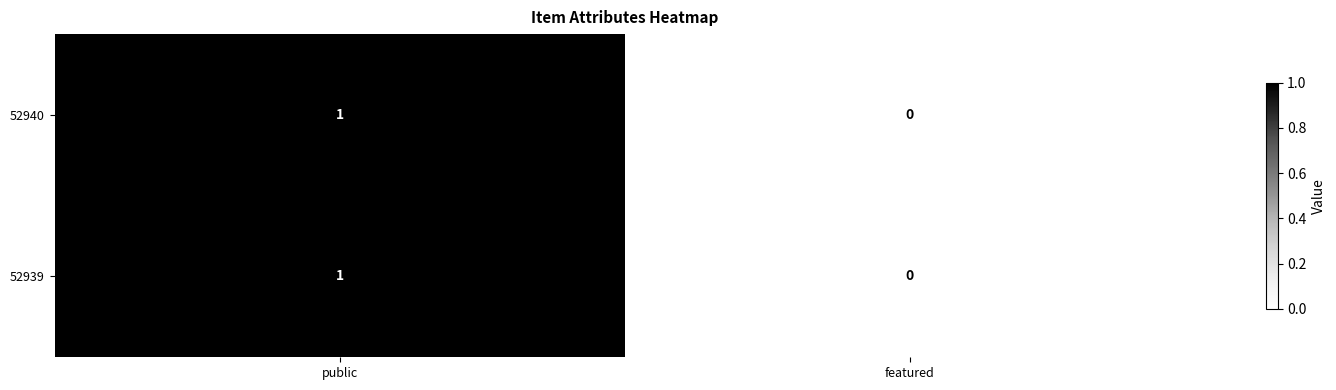

Is it true that 52940 equals 0 at featured?

True